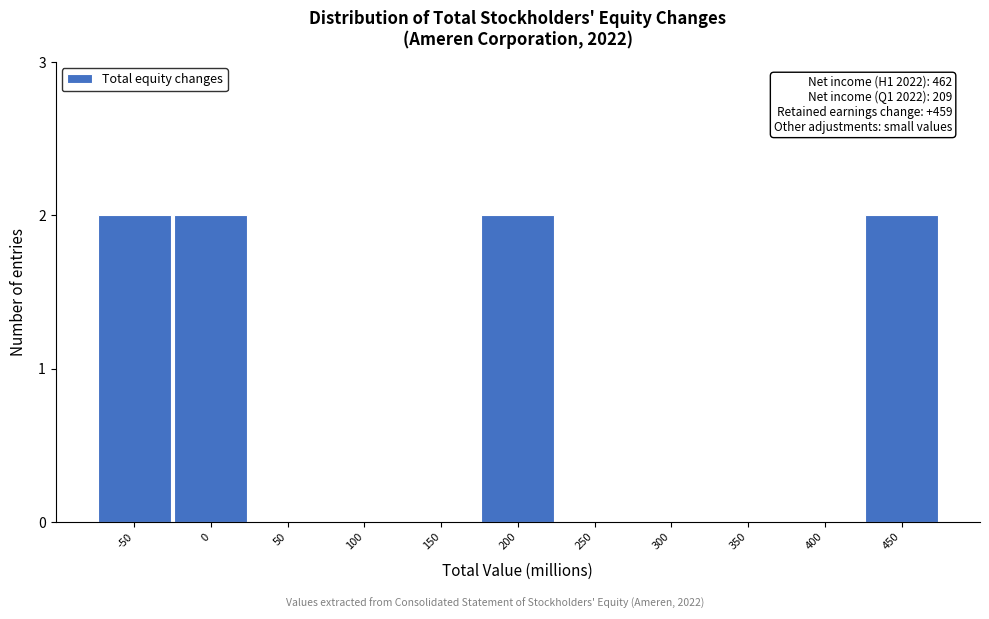

Reading left to right, what are all the values shown in this chart?

-50=2	0=2	50=0	100=0	150=0	200=2	250=0	300=0	350=0	400=0	450=2